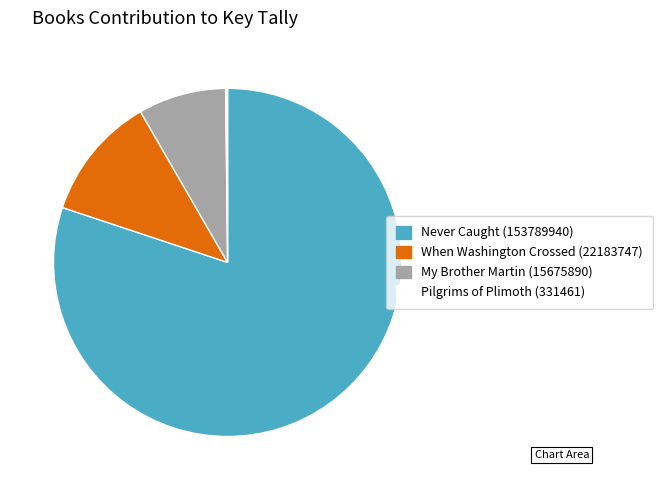

What is the largest slice in the pie chart?

Never Caught (153789940)